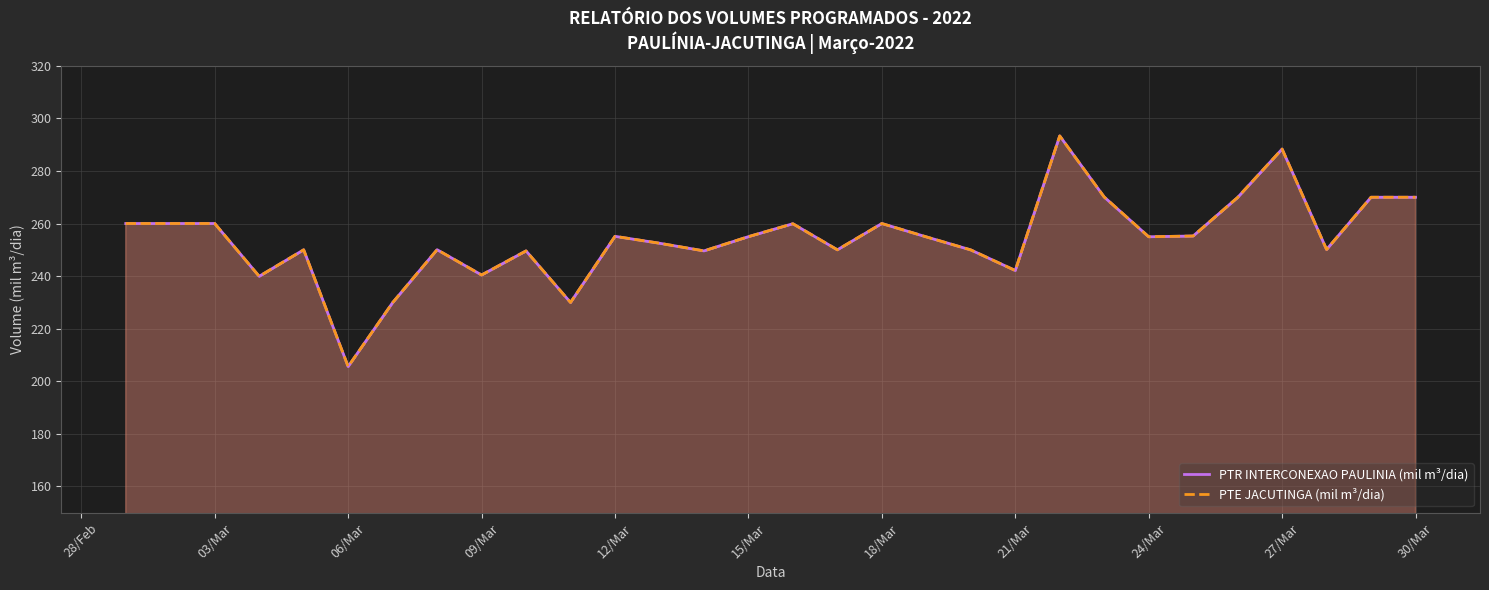

At how many categories does at least one series exceed 211?

29